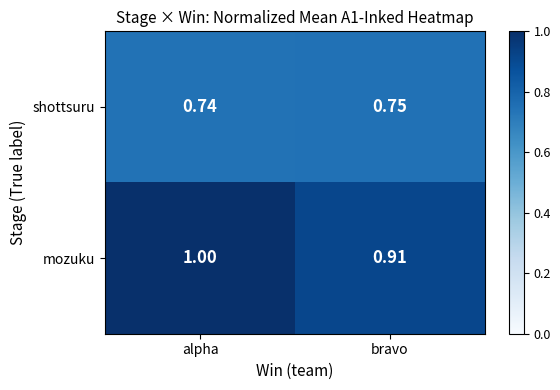

Rank the categories by shottsuru value from lowest to highest.

alpha, bravo